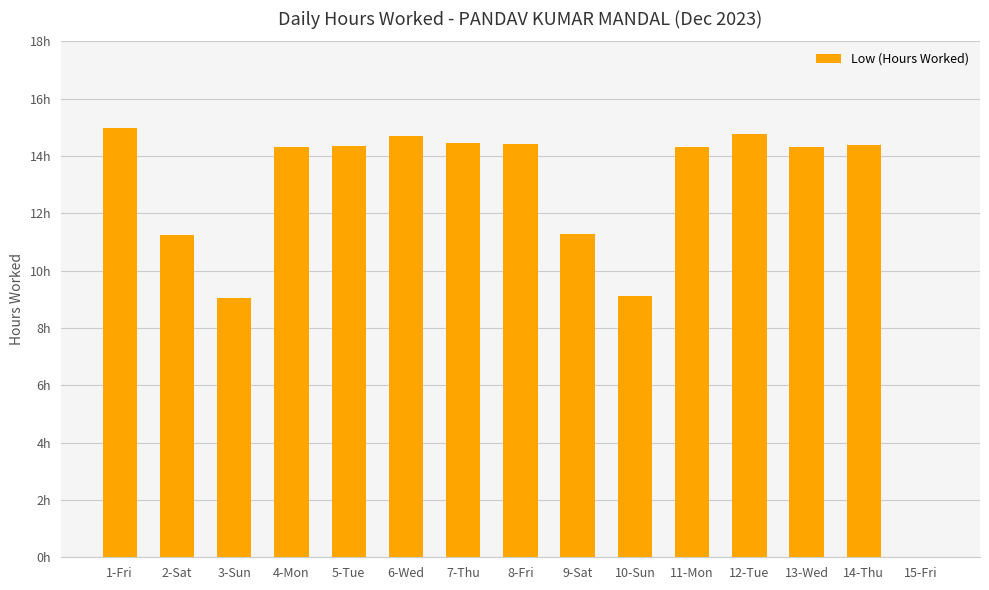

Reading left to right, transcribe all the data shown in this chart.

1-Fri=15.0	2-Sat=11.2	3-Sun=9.0	4-Mon=14.3	5-Tue=14.3	6-Wed=14.7	7-Thu=14.5	8-Fri=14.4	9-Sat=11.3	10-Sun=9.1	11-Mon=14.3	12-Tue=14.8	13-Wed=14.3	14-Thu=14.4	15-Fri=0.0